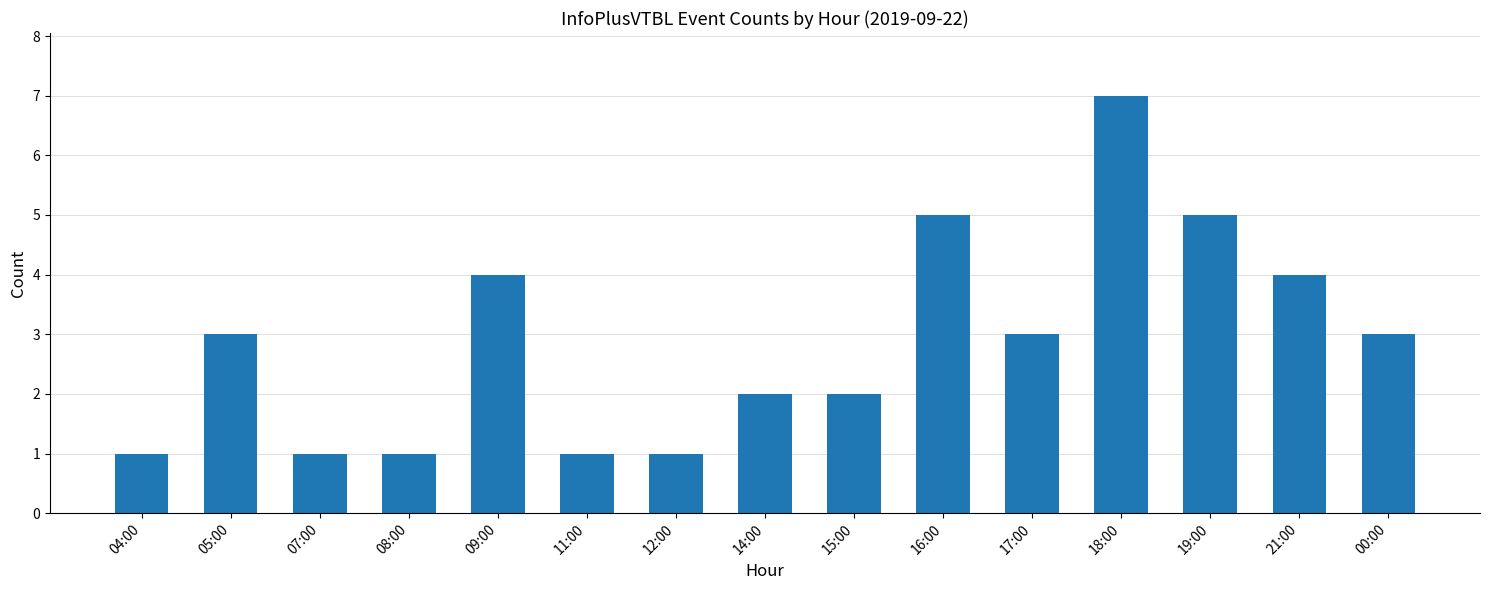

Reading right to left, transcribe all the data shown in this chart.

3	4	5	7	3	5	2	2	1	1	4	1	1	3	1